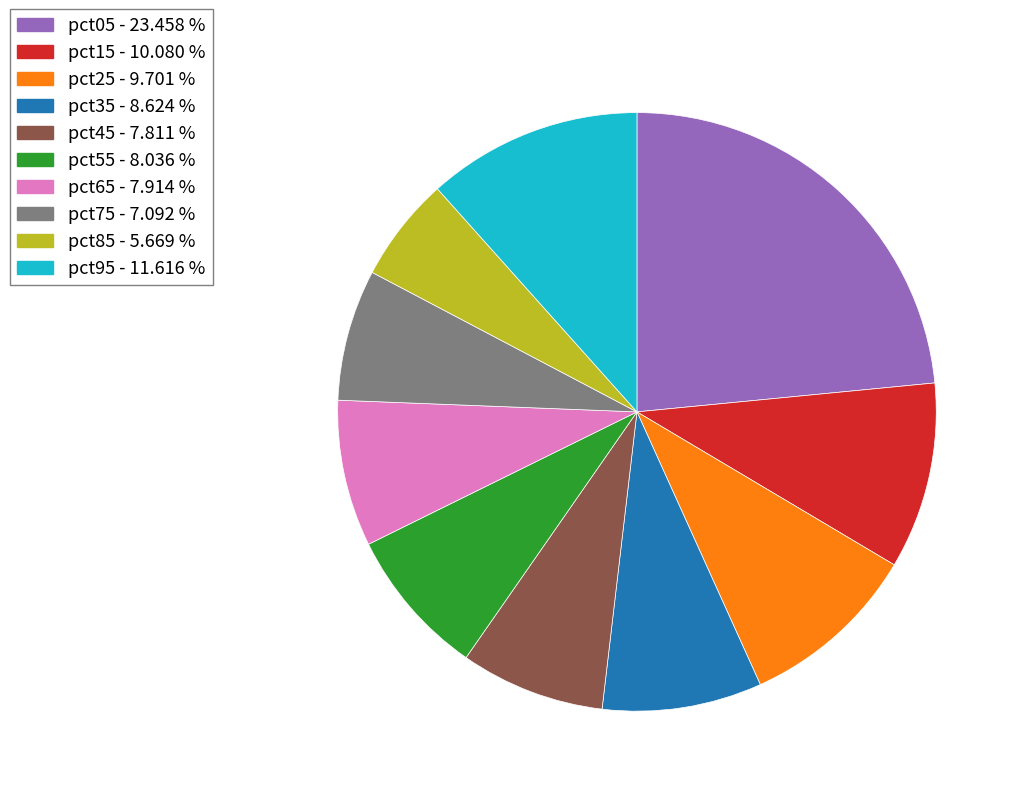

Between pct75 and pct05, which is larger?

pct05